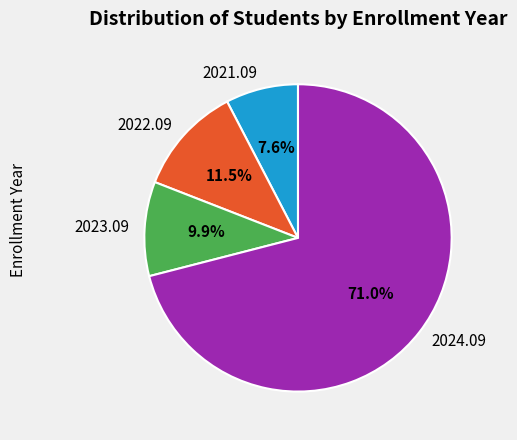

To the nearest percent, what is the combined percentage of 2021.09 and 2024.09?

79%